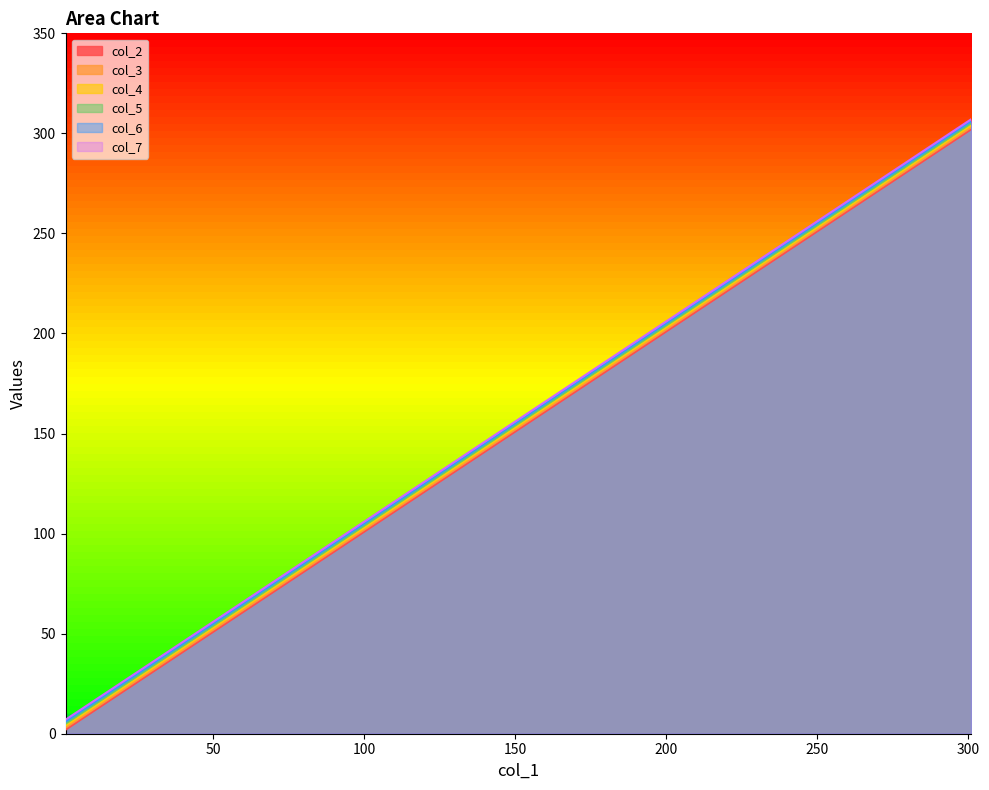

What is the minimum value for col_3?

3